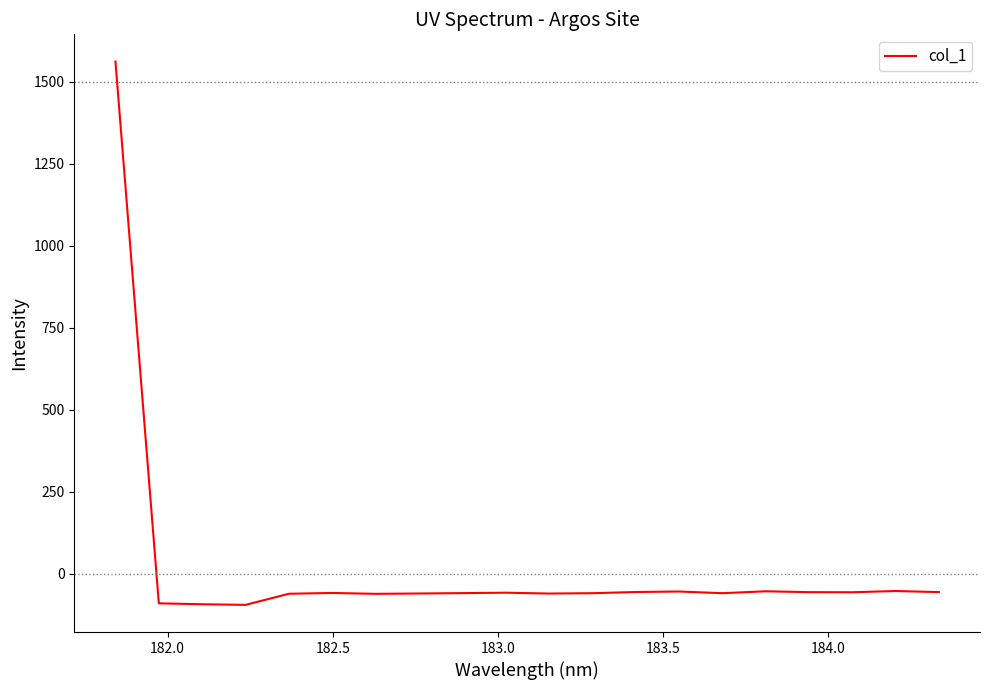

What is the difference between the maximum and minimum values?

1656.7